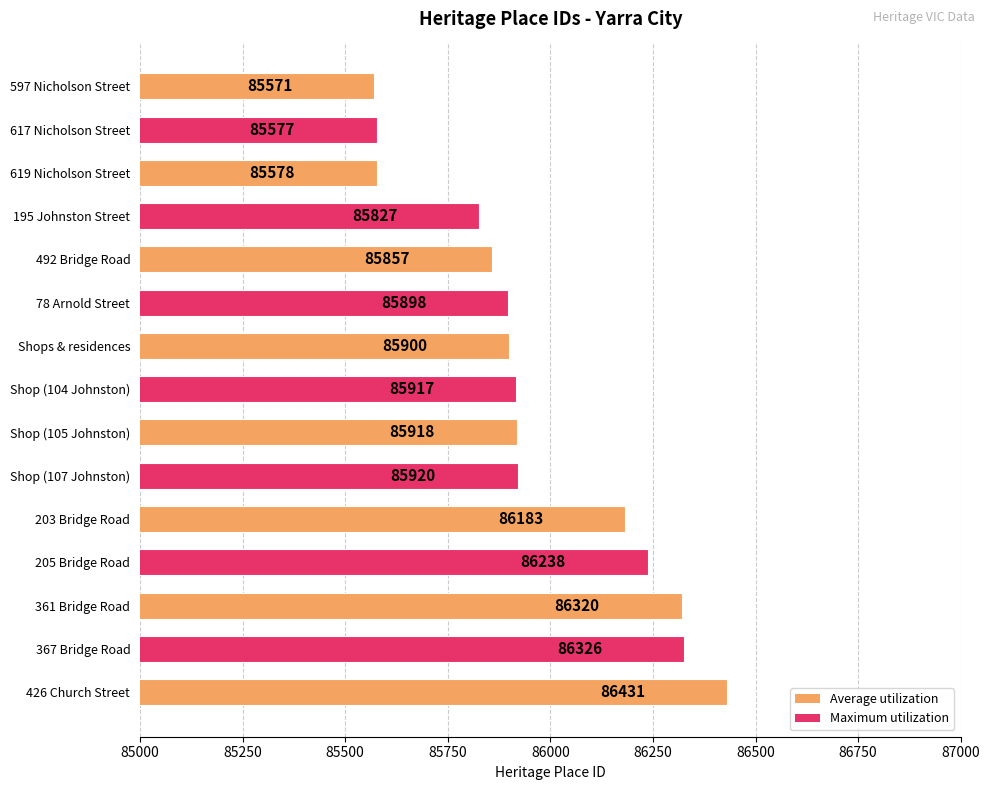

What is the ratio of the value at 205 Bridge Road to the value at 361 Bridge Road?

1.0